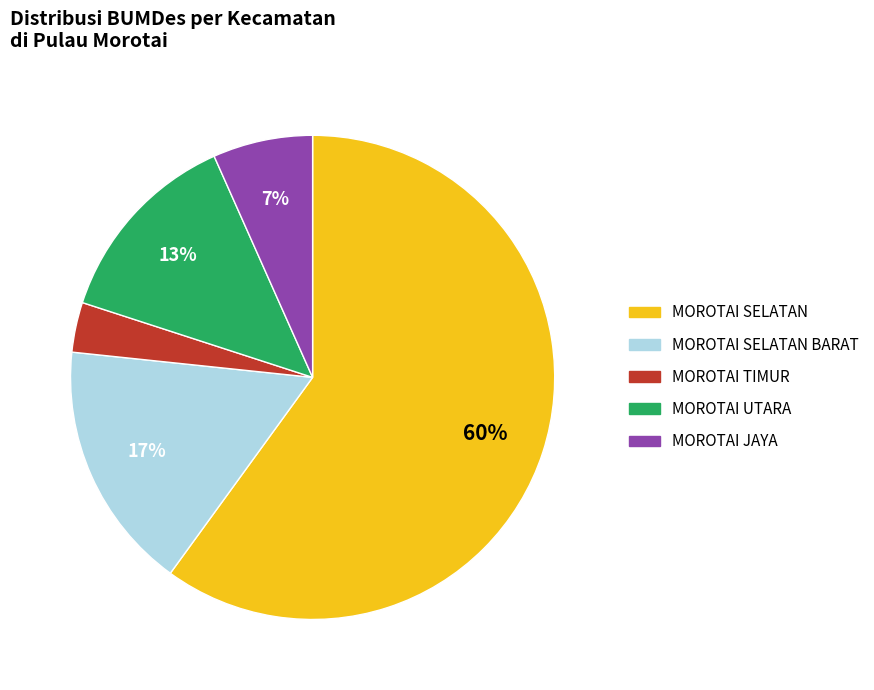

Is there any slice that represents more than half of the pie?

Yes